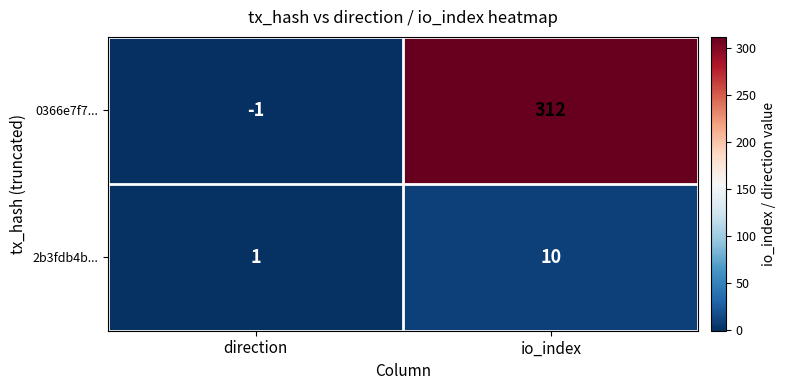

Which series has the largest total across all categories?

0366e7f7...